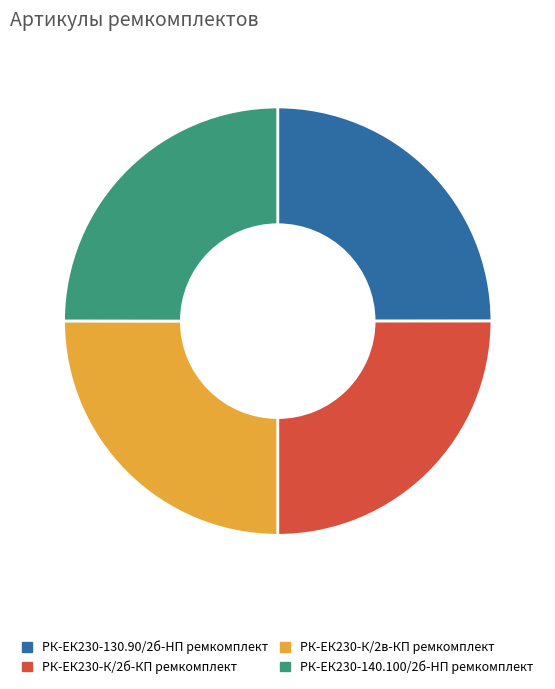

What is the ratio of the value at РК-ЕК230-140.100/2б-HП ремкомплект to the value at РК-ЕК230-К/2в-КП ремкомплект?

1.0